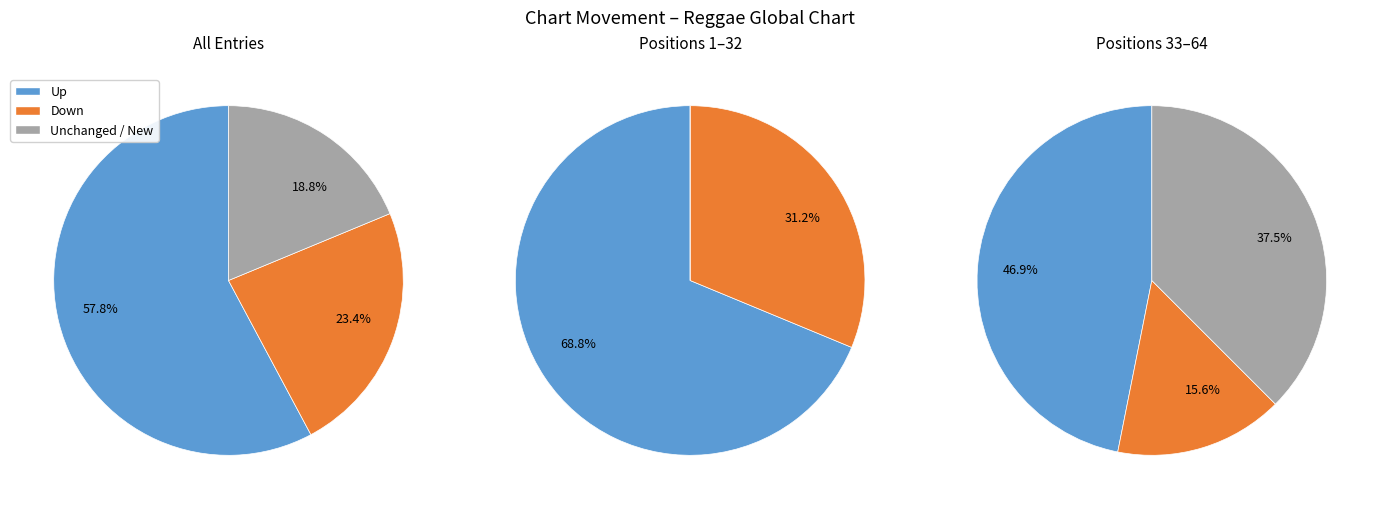

Does up account for over 50% of the chart?

Yes